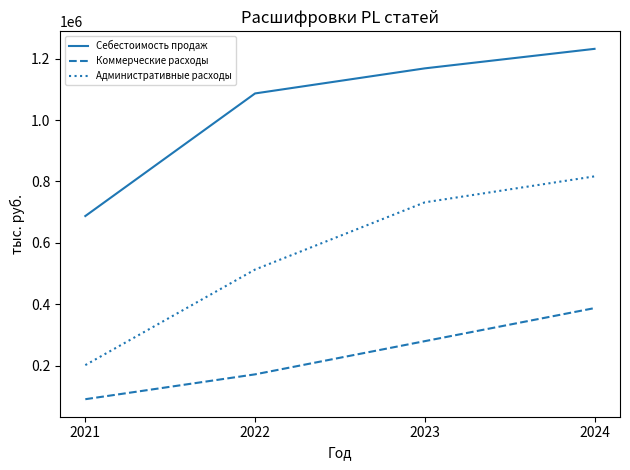

True or false: Административные расходы has more than 1 interior local peaks.

False